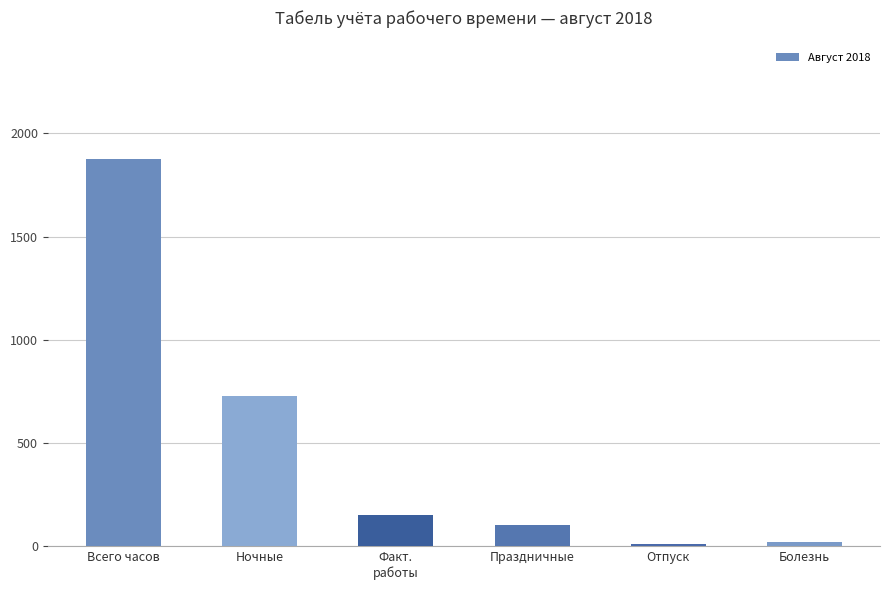

How many series are shown in this chart?

1